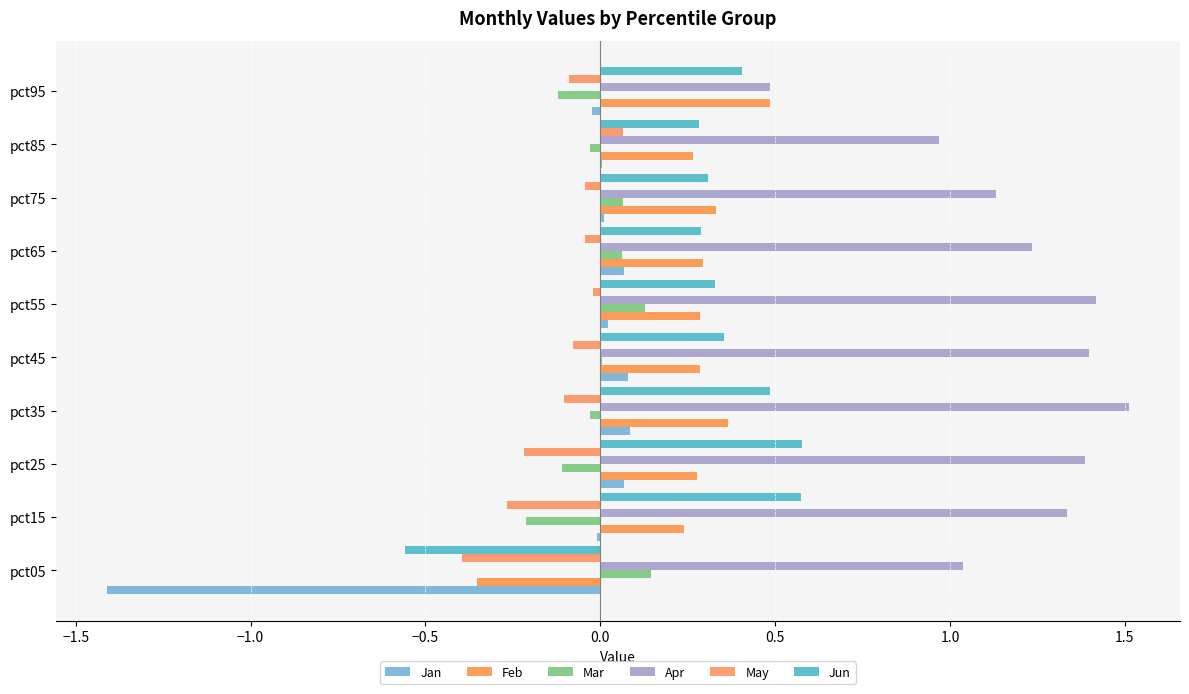

How many distinct data groups are displayed?

6